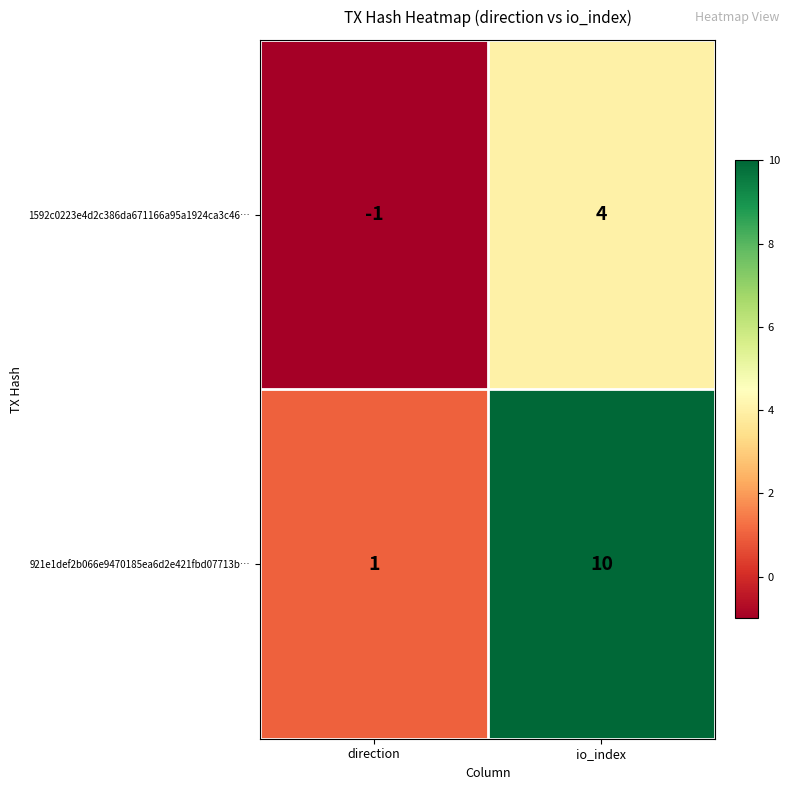

List the series in order of their peak value, lowest first.

1592c0223e4d2c386da671166a95a1924ca3c46…, 921e1def2b066e9470185ea6d2e421fbd07713b…